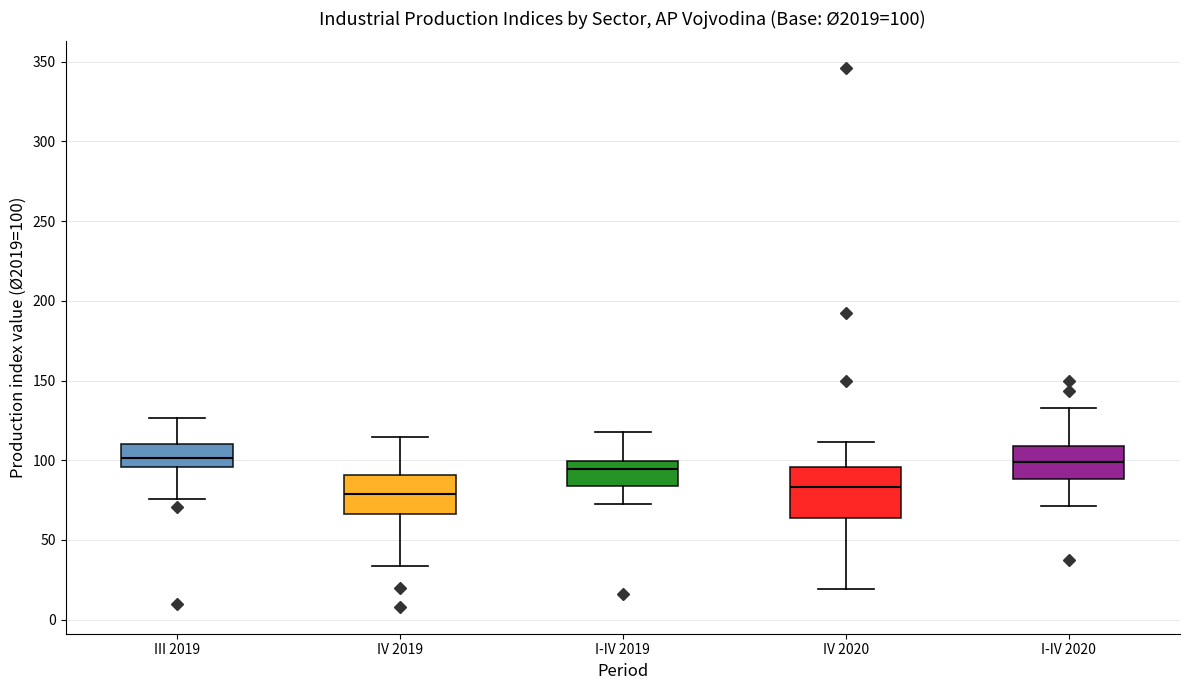

Which box is the tallest, from its lower edge to its upper edge?

IV 2020